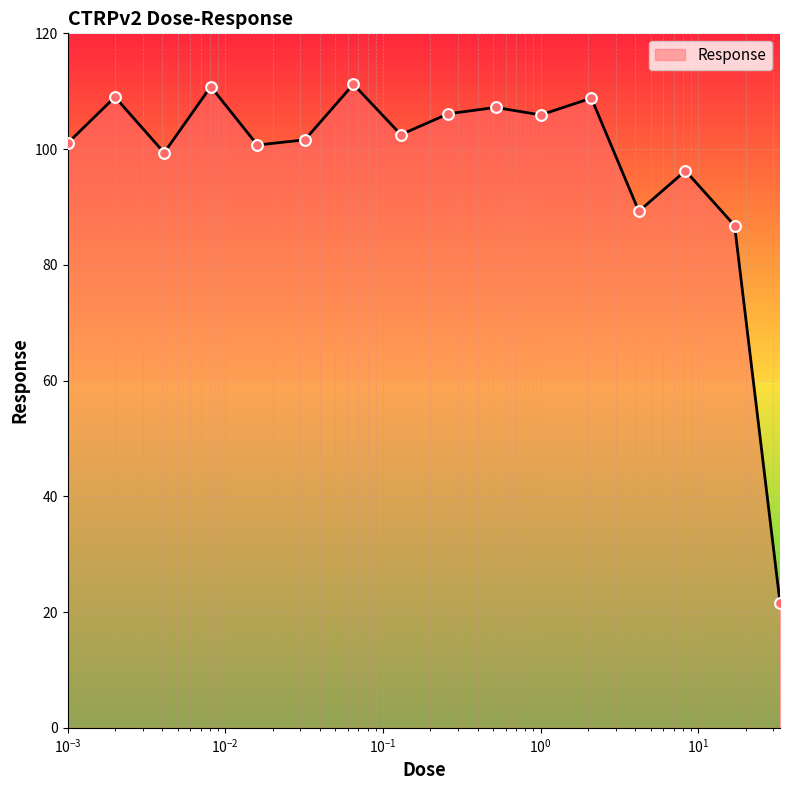

What is the greatest value displayed?

111.2